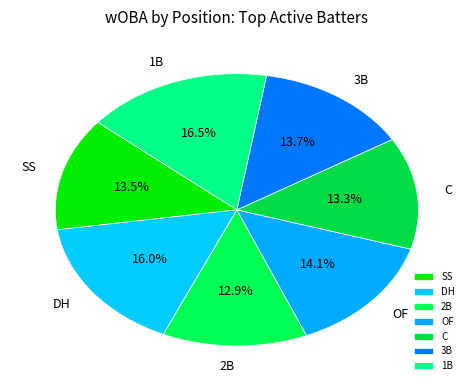

Does SS account for over 50% of the chart?

No